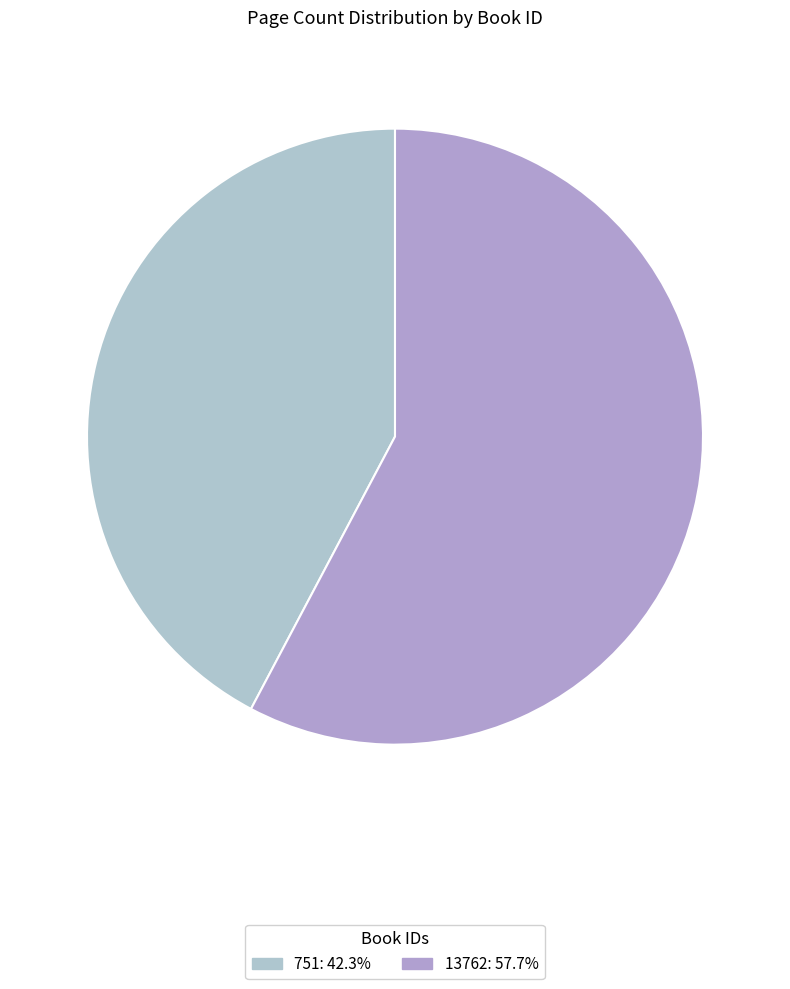

How many slices are in this pie chart?

2